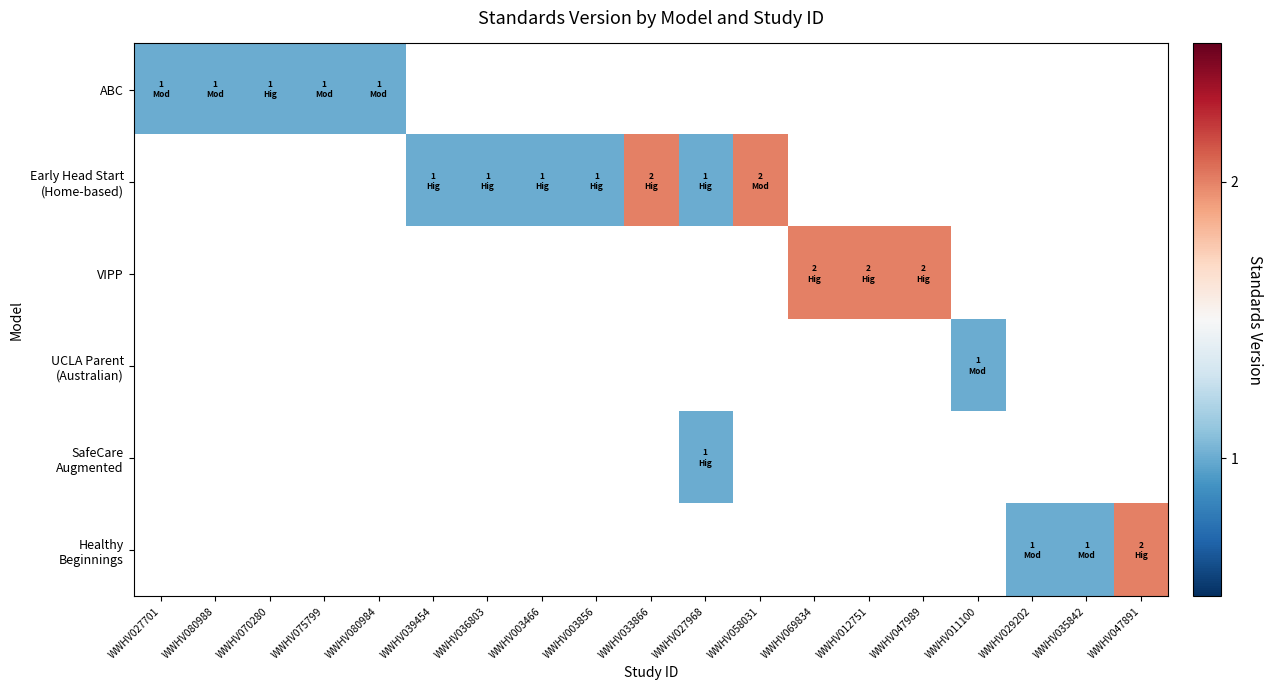

The value of Early Head Start (Home-based) at WWHV027968 is 1.0. True or false?

True